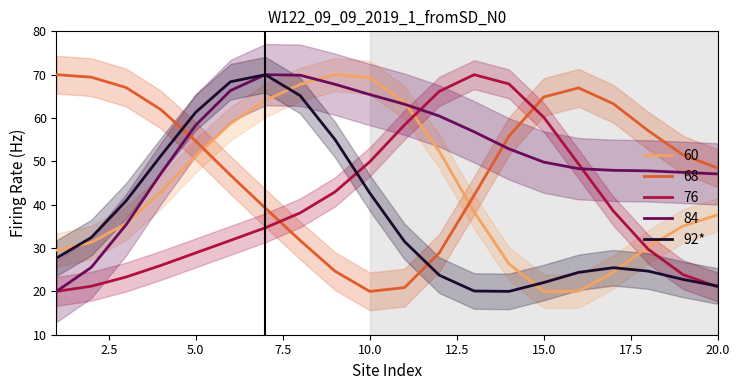

How many data points does each series have?

20